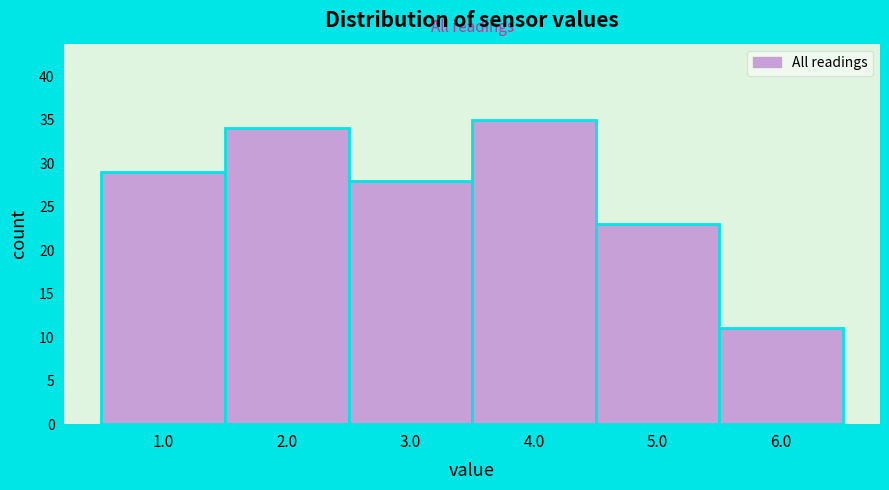

What is the height of the bar covering 5.5 to 6.5 on the x-axis? The values are not printed on the chart, so give them approximately, as read against the axis.

11